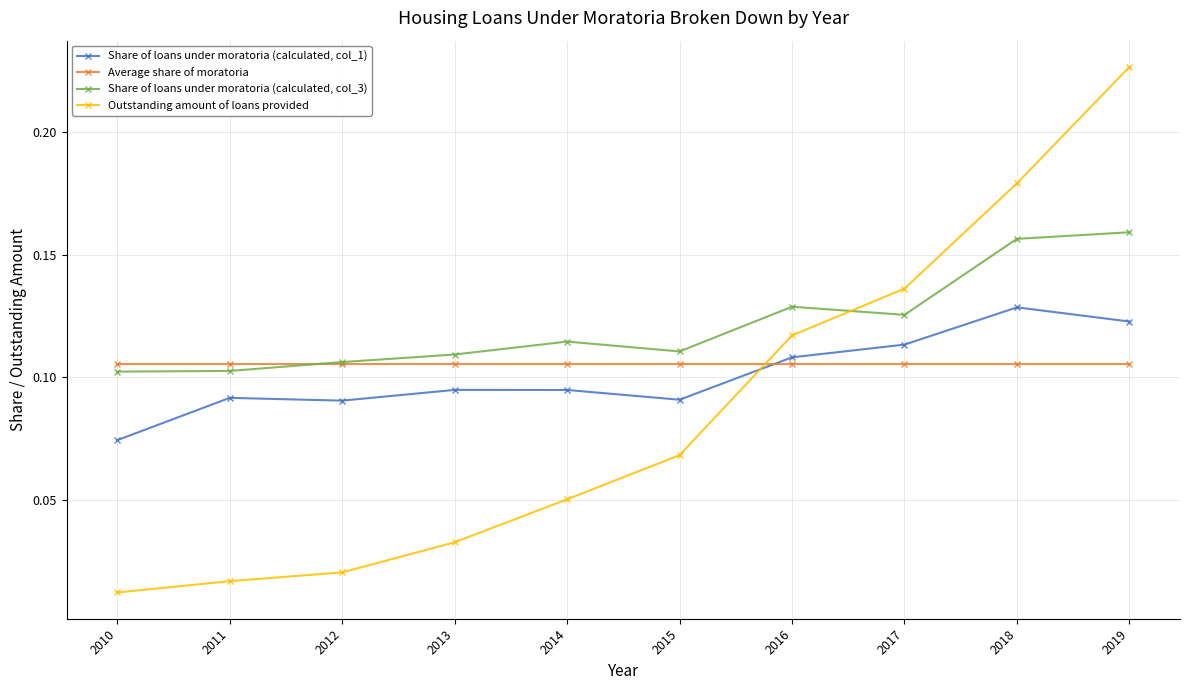

List the series in order of their peak value, lowest first.

Average share of moratoria, Share of loans under moratoria (calculated, col_1), Share of loans under moratoria (calculated, col_3), Outstanding amount of loans provided